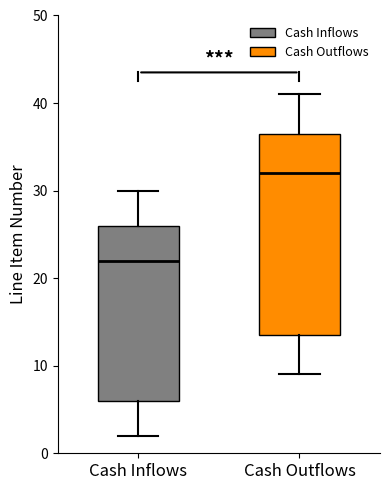

Which box is the tallest, from its lower edge to its upper edge?

Cash Outflows